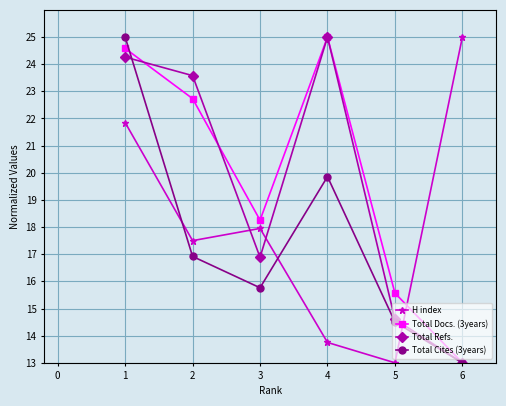

Between 3 and 5, which series saw the biggest shift?

H index